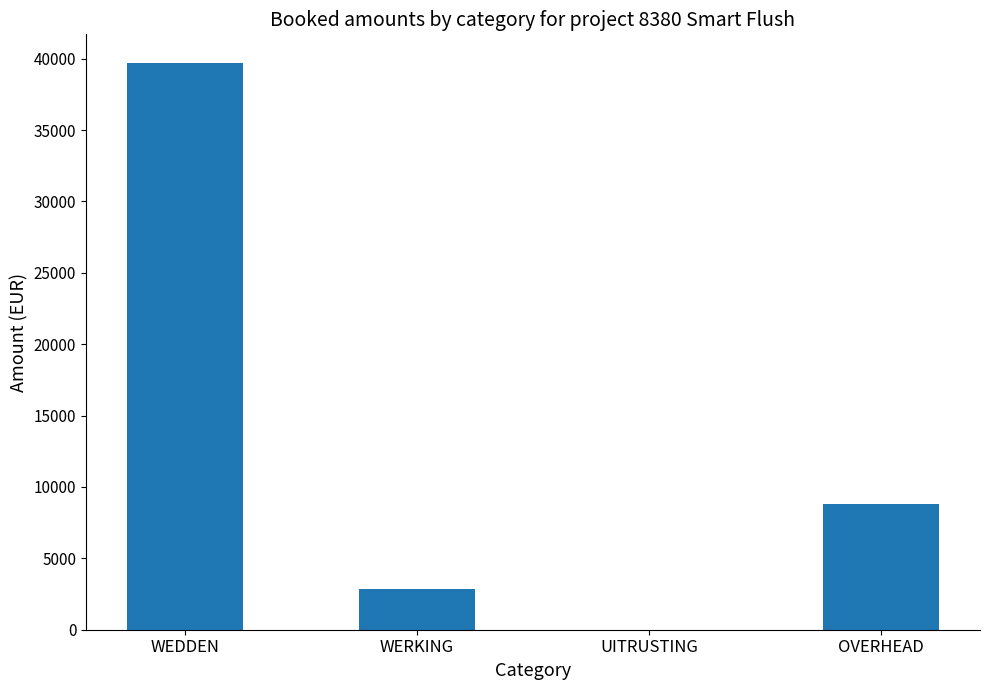

Is it true that the value at UITRUSTING is -27457.3?

False